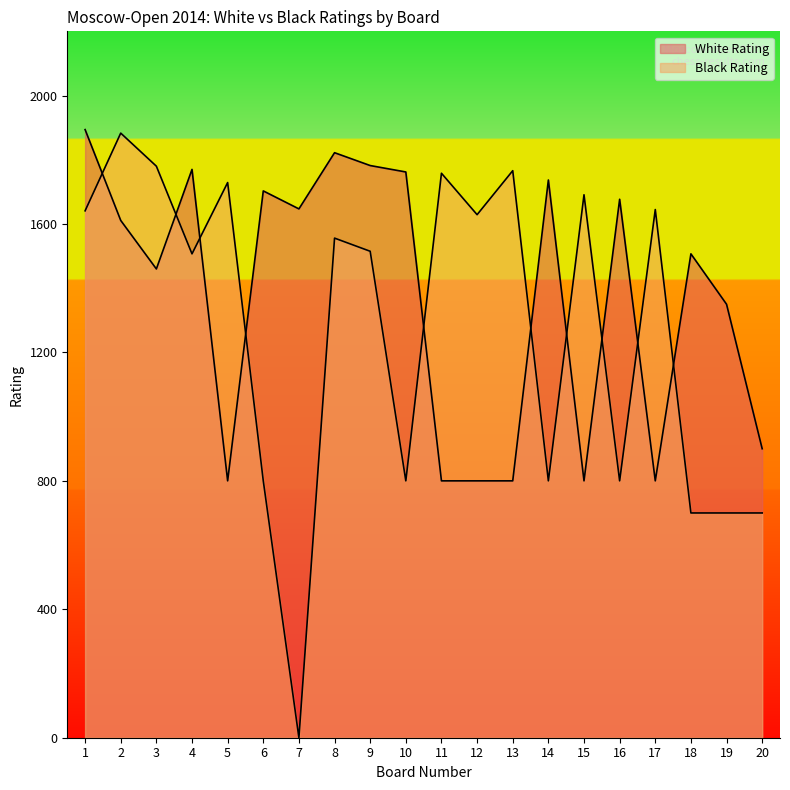

What is the difference between the highest and lowest values at 10?

962